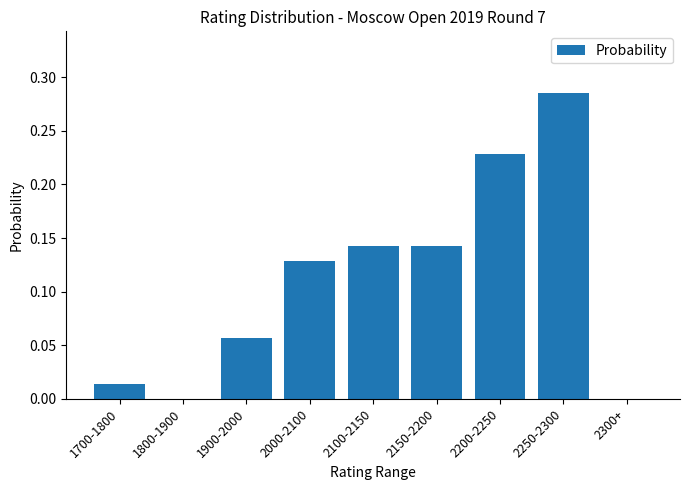

Does the chart contain stacked bars?

No